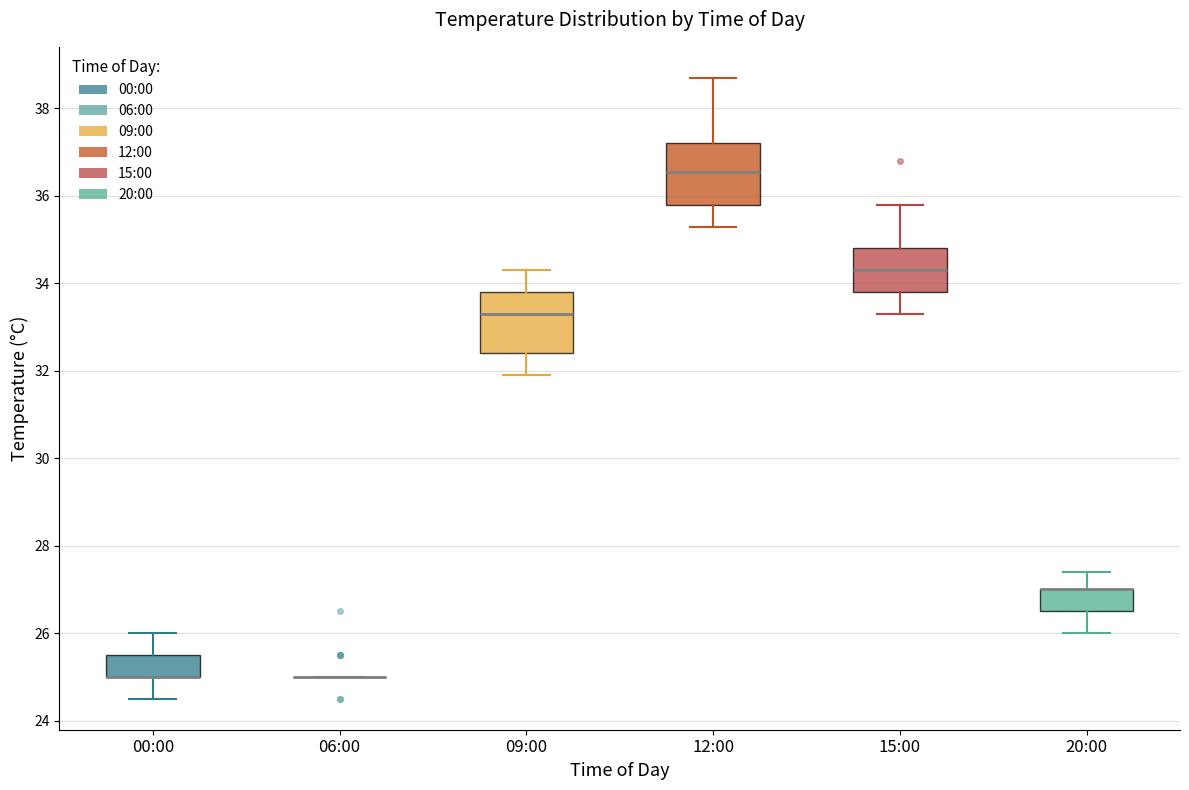

Reading left to right, read every box against the y-axis: the position of its median line, the range the box covers, and the ends of its whiskers. The values are not printed on the chart, so give them approximately, as read against the axis.

00:00: median 25.0 (drawn on the box's lower edge), box 25.0 to 25.6, whiskers 24.6 to 26.0
06:00: box collapsed to a line at 25.0, whiskers 25.0 to 25.0
09:00: median 33.4, box 32.4 to 33.8, whiskers 32.0 to 34.4
12:00: median 36.6, box 35.8 to 37.2, whiskers 35.4 to 38.8
15:00: median 34.4, box 33.8 to 34.8, whiskers 33.4 to 35.8
20:00: median 27.0 (drawn on the box's upper edge), box 26.6 to 27.0, whiskers 26.0 to 27.4